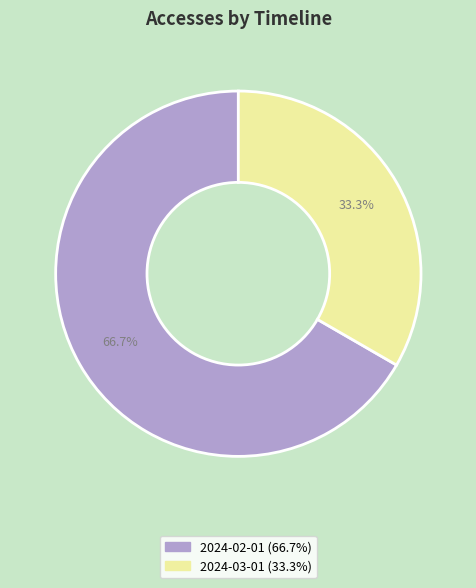

Count the number of slices in the pie.

2